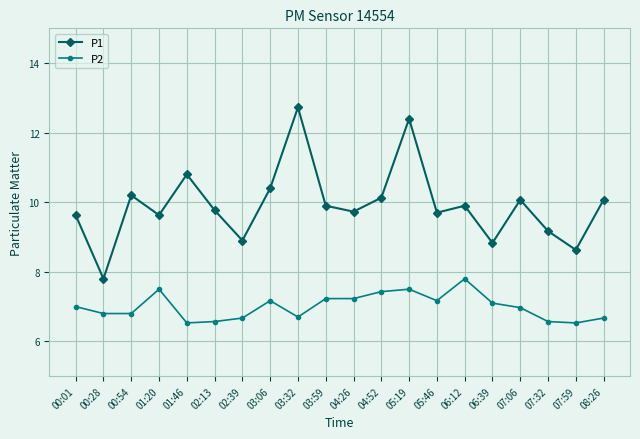

What is the approximate value of P2 at 03:06?

7.2